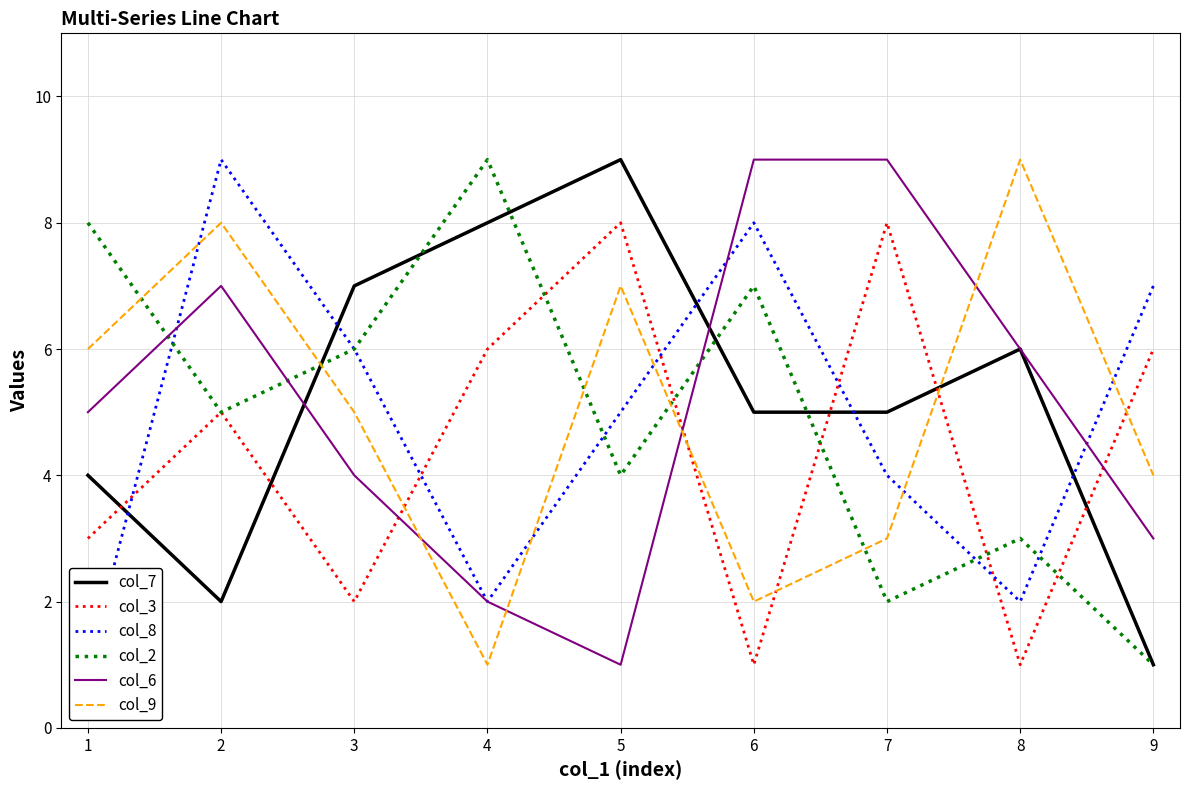

The col_3 series shows 6 at 4. True or false?

True